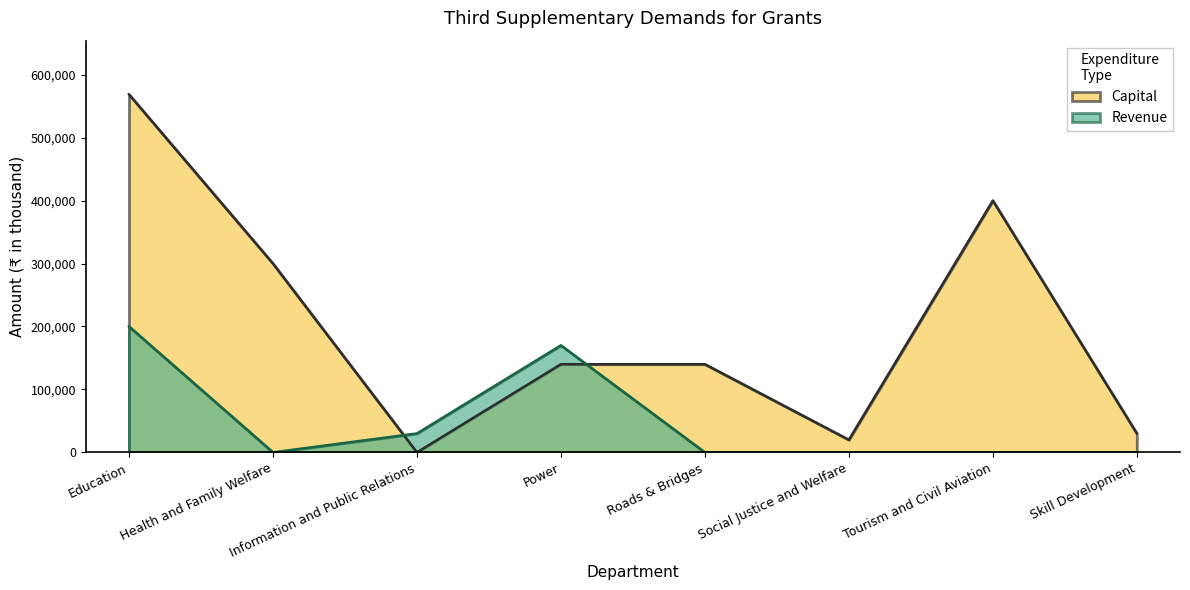

What is the total value across all series at Education?

768700